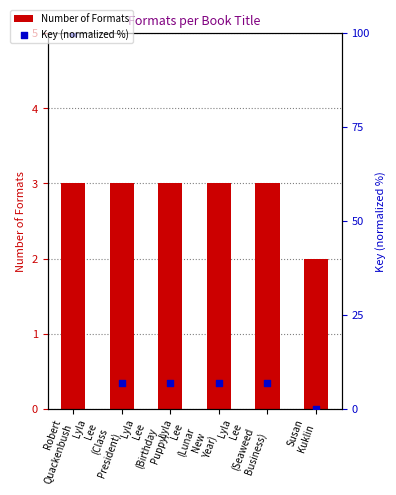

Which series reaches the minimum Y coordinate?

Key (normalized %)